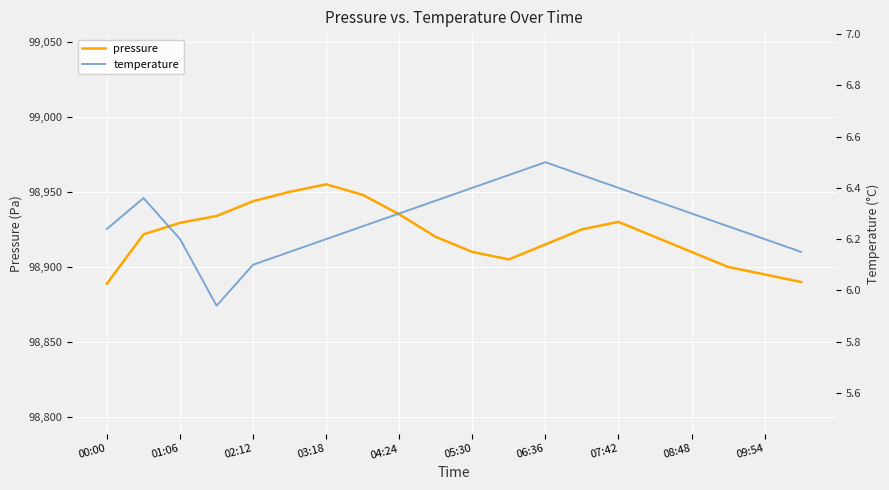

How many interior local peaks does the pressure series have?

2